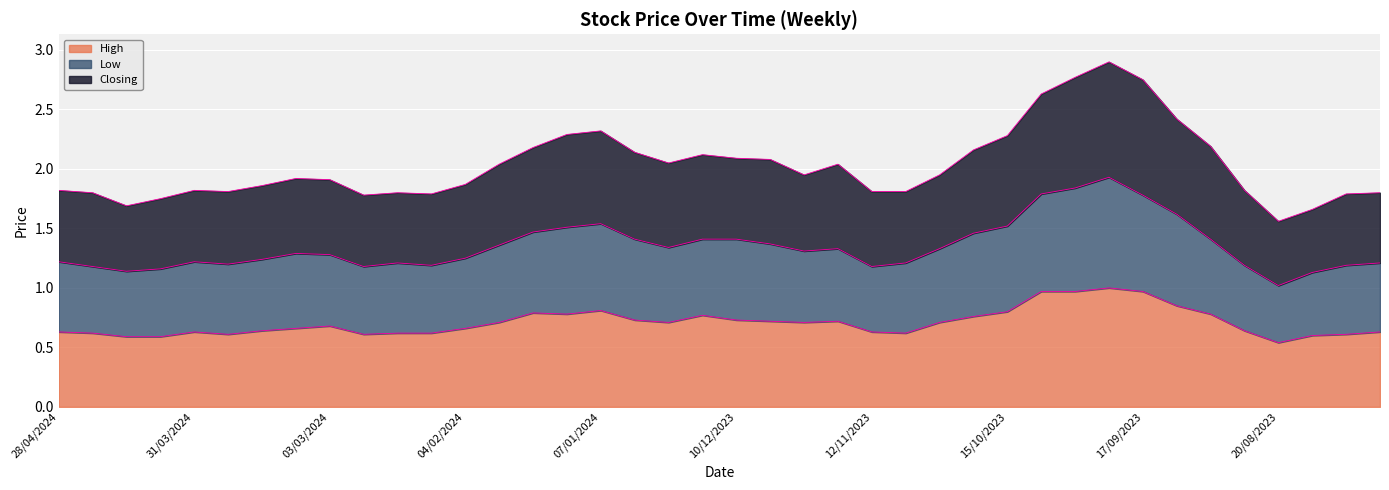

True or false: Low and Closing cross at least once.

False